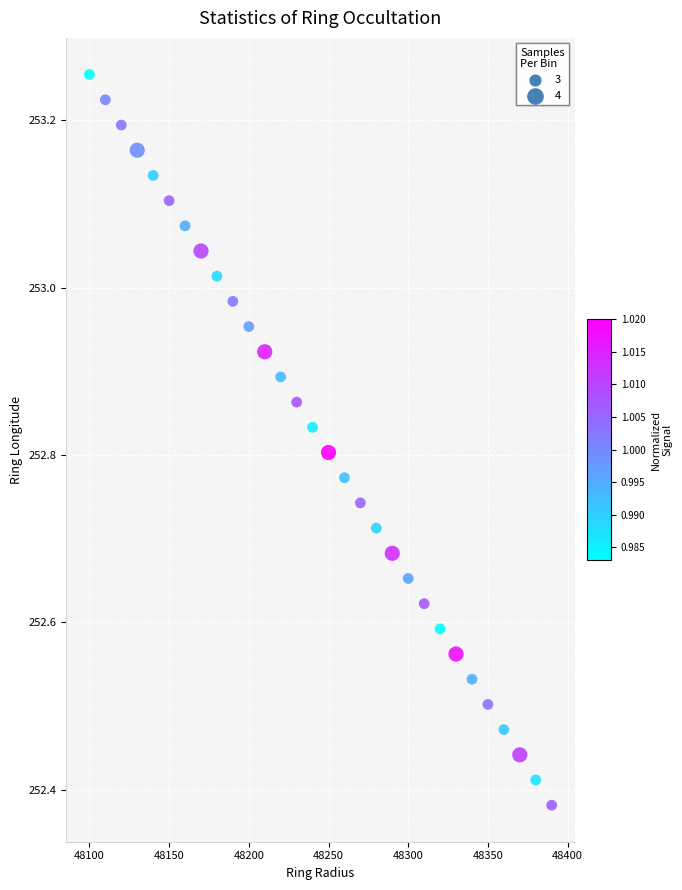

What is the range of Y values (max minus min)?

0.9